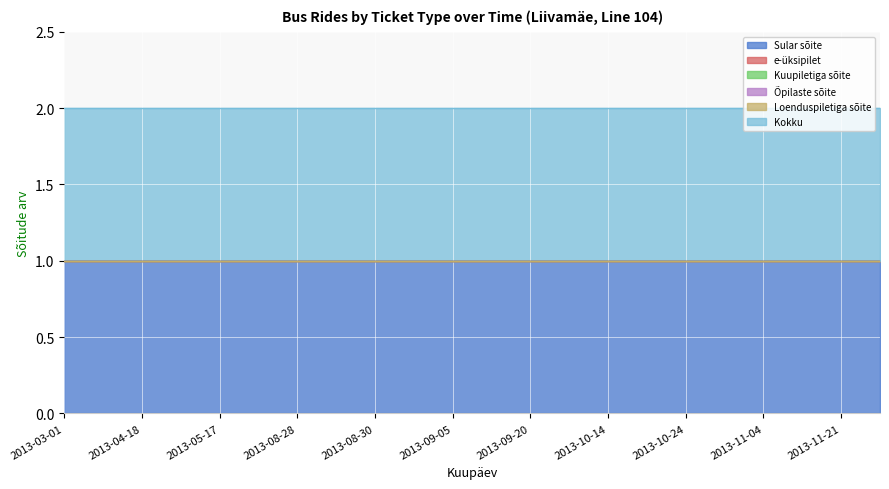

Between 2013-09-04 and 2013-11-29, which series saw the biggest shift?

Sular sõite